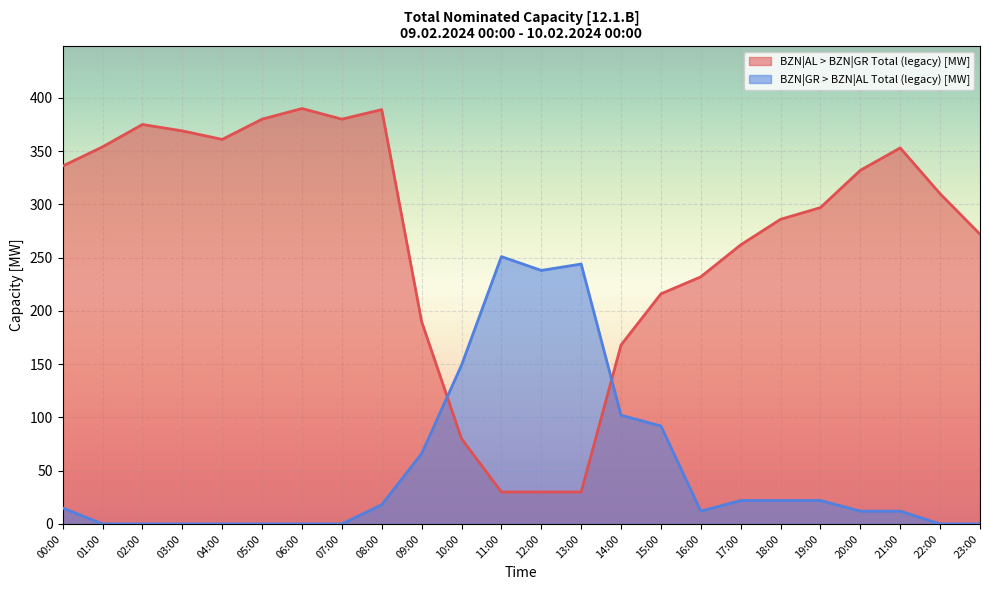

Is it true that BZN|AL > BZN|GR Total (legacy) [MW] equals 73 at 15:00?

False